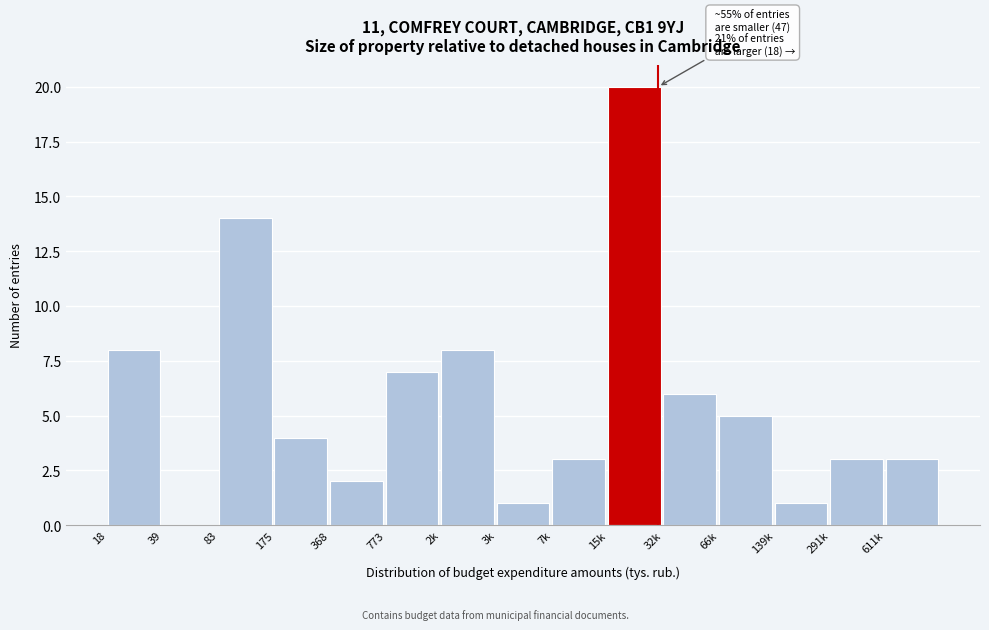

Reading left to right, extract all data points from this chart.

18=8	39=0	83=14	175=4	368=2	773=7	2k=8	3k=1	7k=3	15k=20	32k=6	66k=5	139k=1	291k=3	611k=3